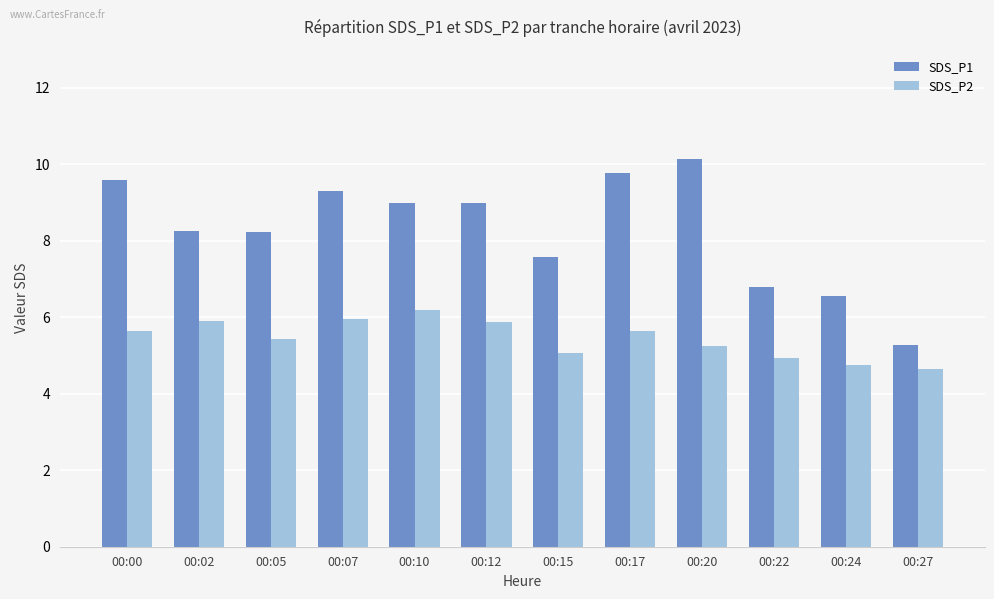

What is the greatest value displayed?

10.1